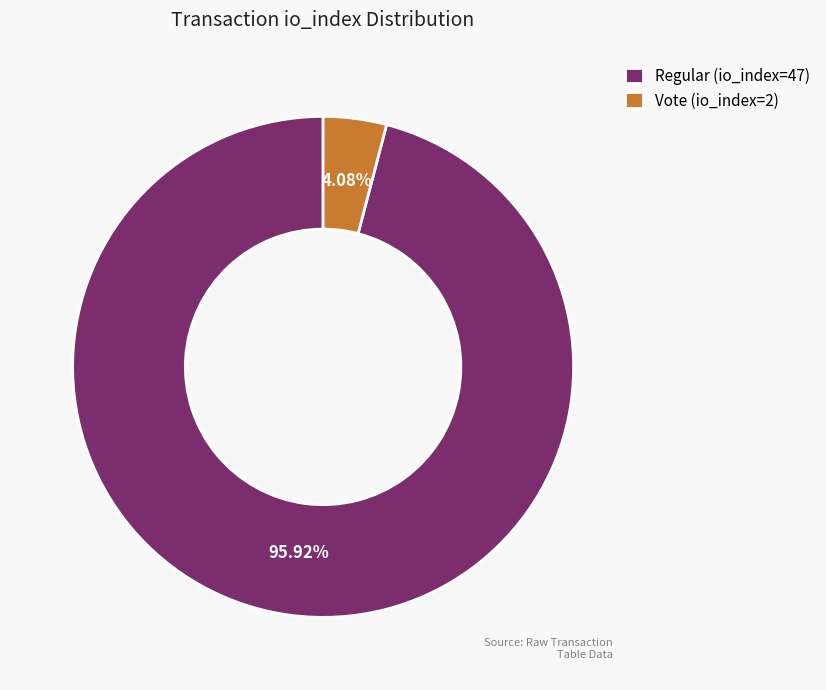

What percentage is the Regular (io_index=47) slice, to the nearest percent?

96%